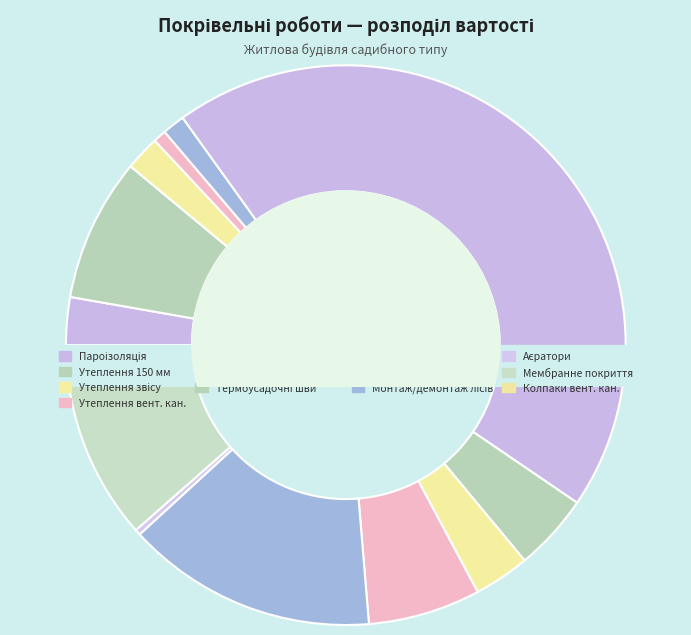

Which has a higher value, Влаштування підшивки звісів плити or Влаштування термоусадочних швів?

Влаштування підшивки звісів плити